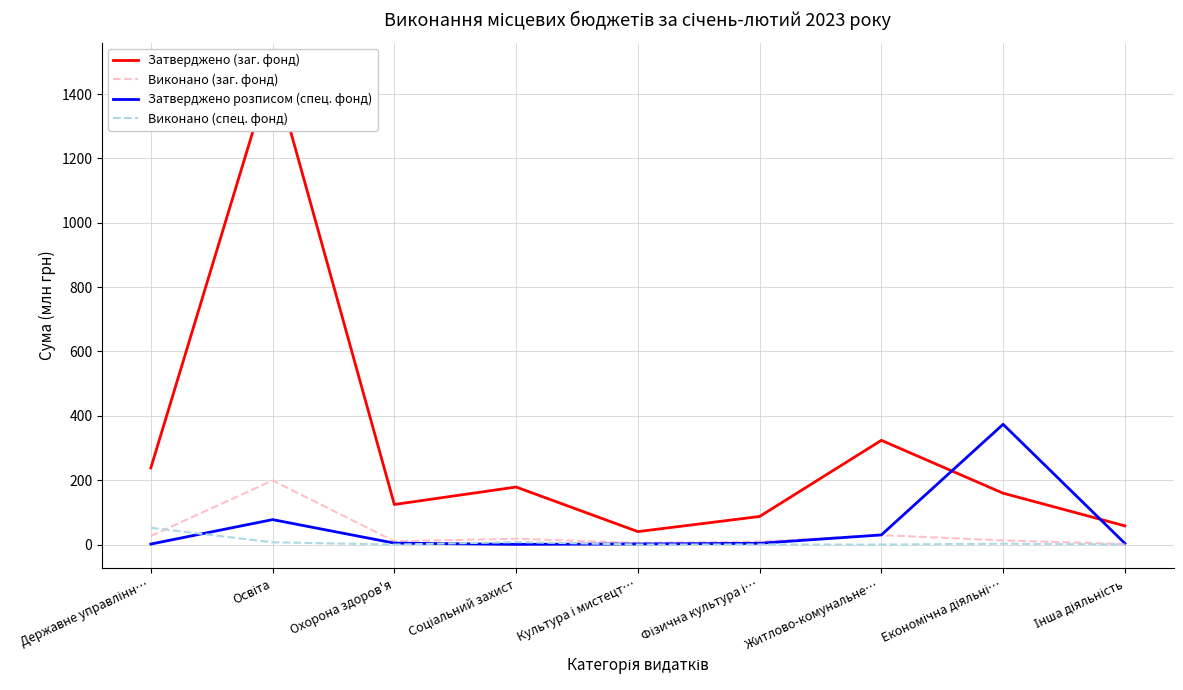

Count the number of data series in this chart.

4